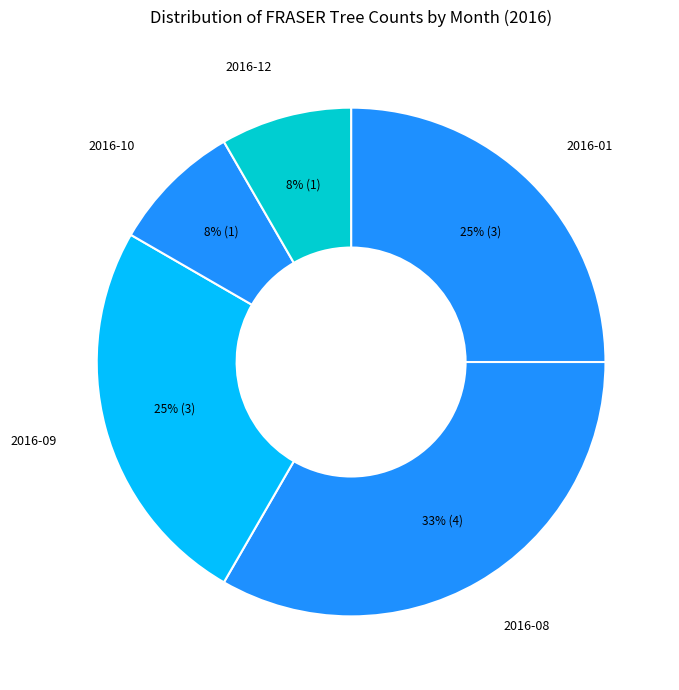

Count the number of slices in the pie.

5